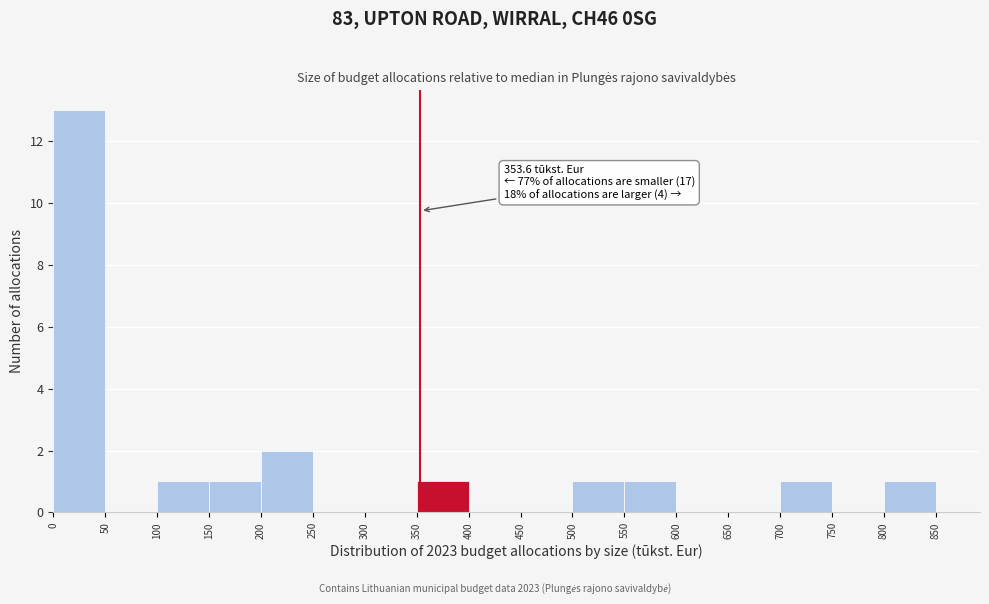

Which range on the x-axis has the tallest bar?

0 to 50